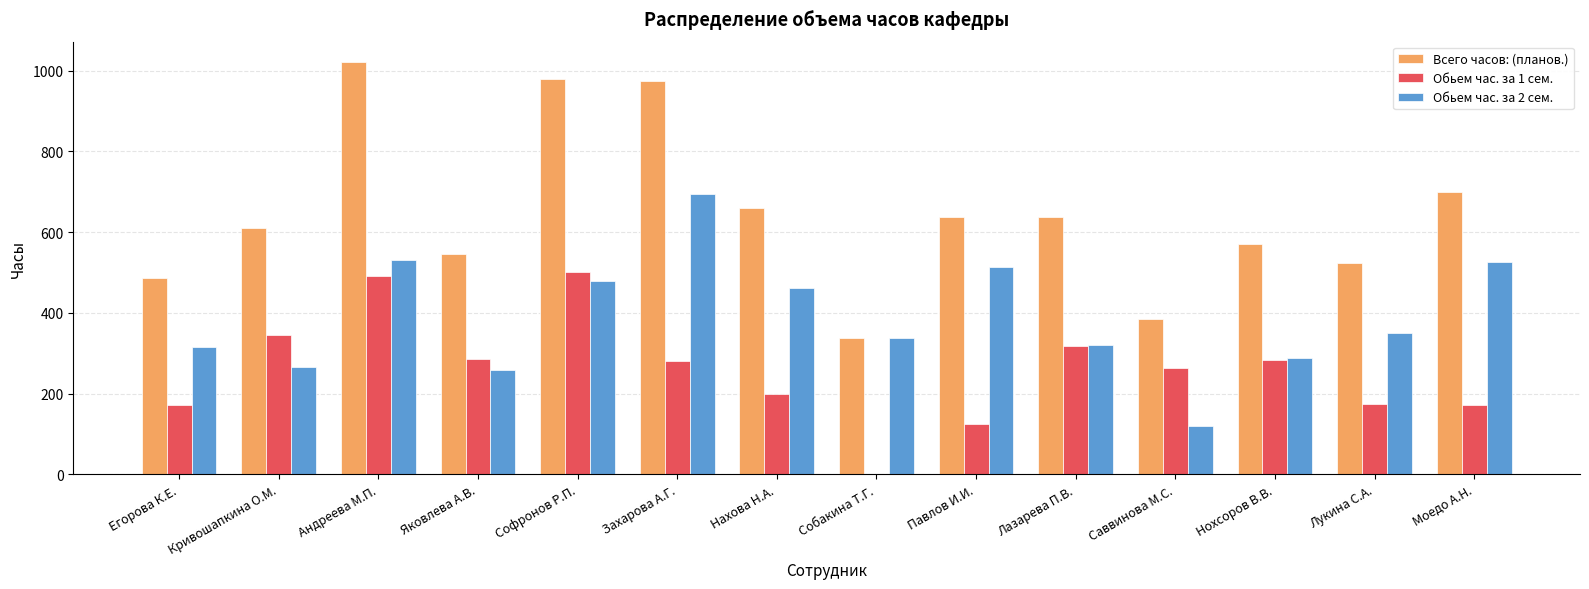

How many data points in Всего часов: (планов.) are above 636?

7